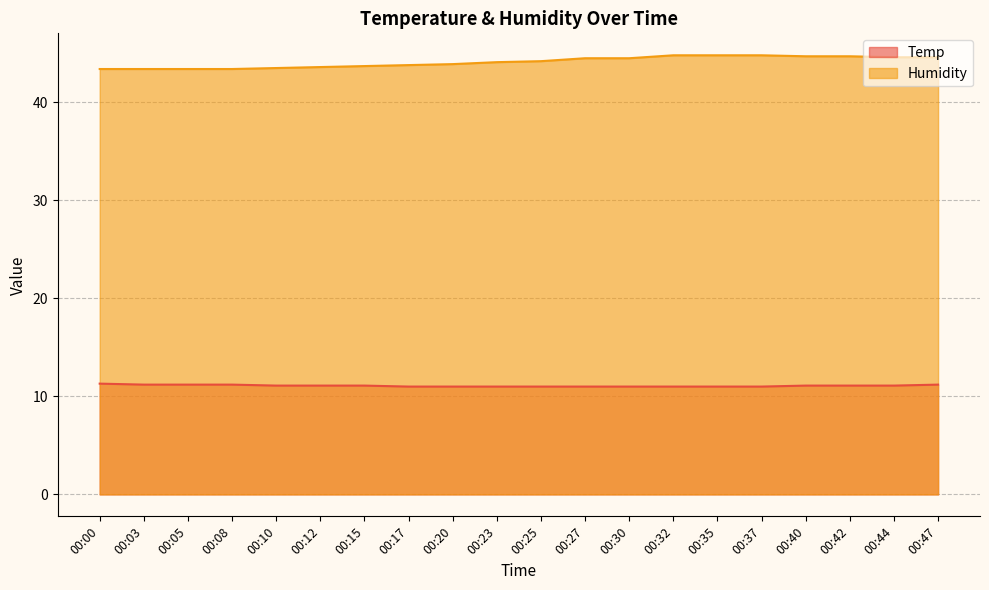

Rank the series at 00:42 from lowest to highest value.

Temp, Humidity